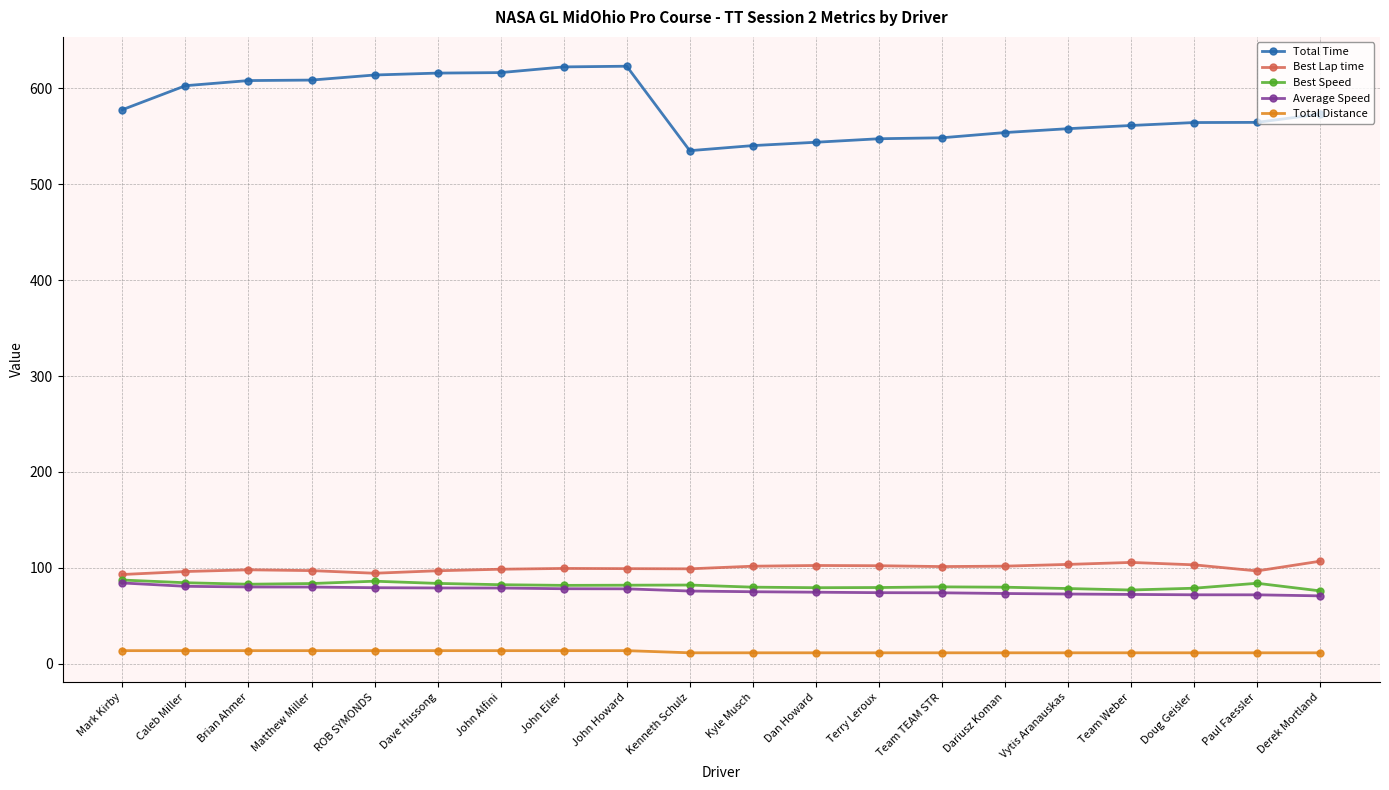

True or false: Best Lap time and Total Time cross at least once.

False